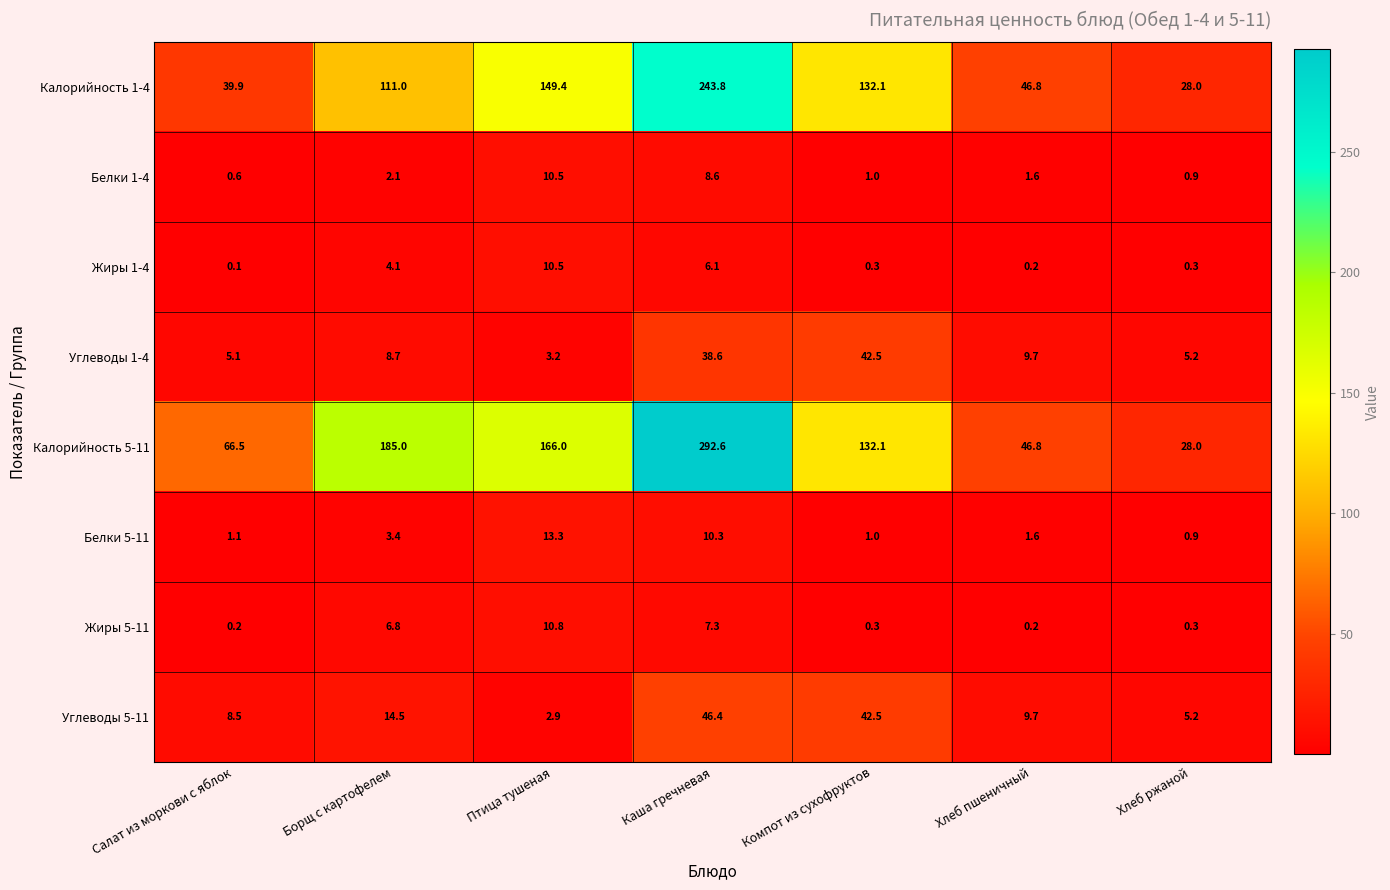

At which label does Углеводы 1-4 first exceed 8?

Борщ с картофелем